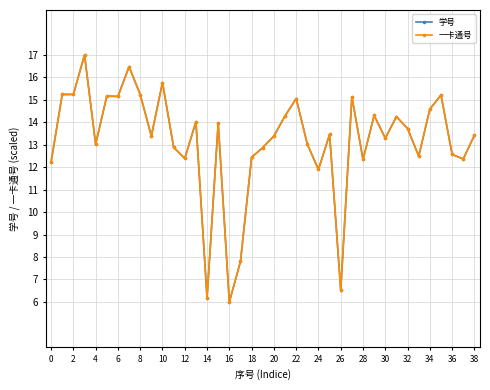

True or false: 学号 has more than 0 points higher than both neighbors.

True